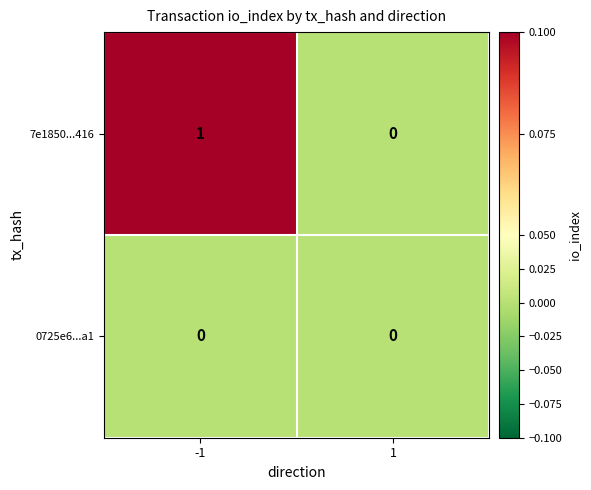

Reading right to left, extract all data points from this chart.

7e1850...416: 0	1
0725e6...a1: 0	0